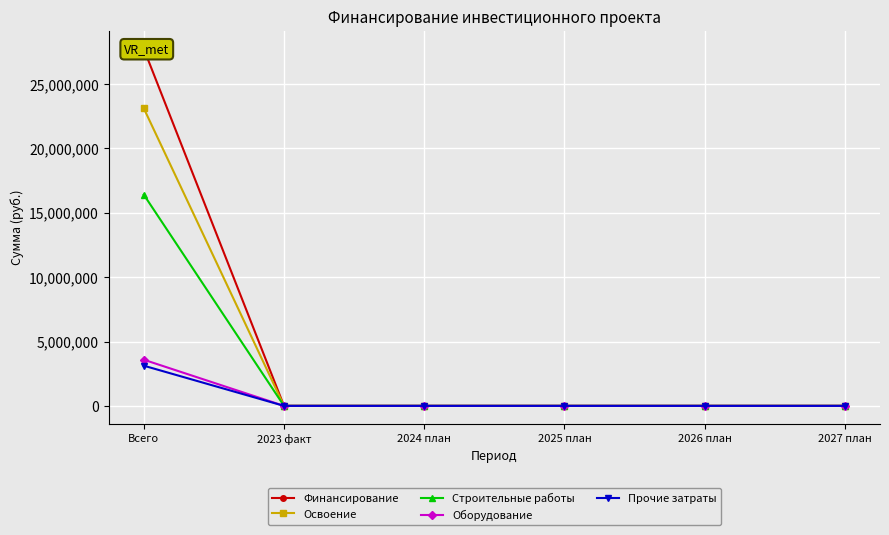

How many categories are shown in the chart?

6